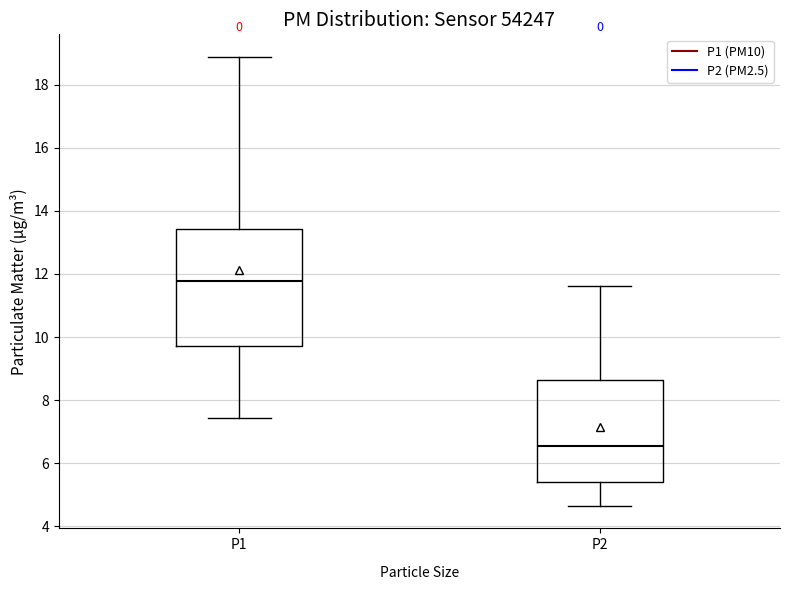

Which box's median line is the highest?

P1